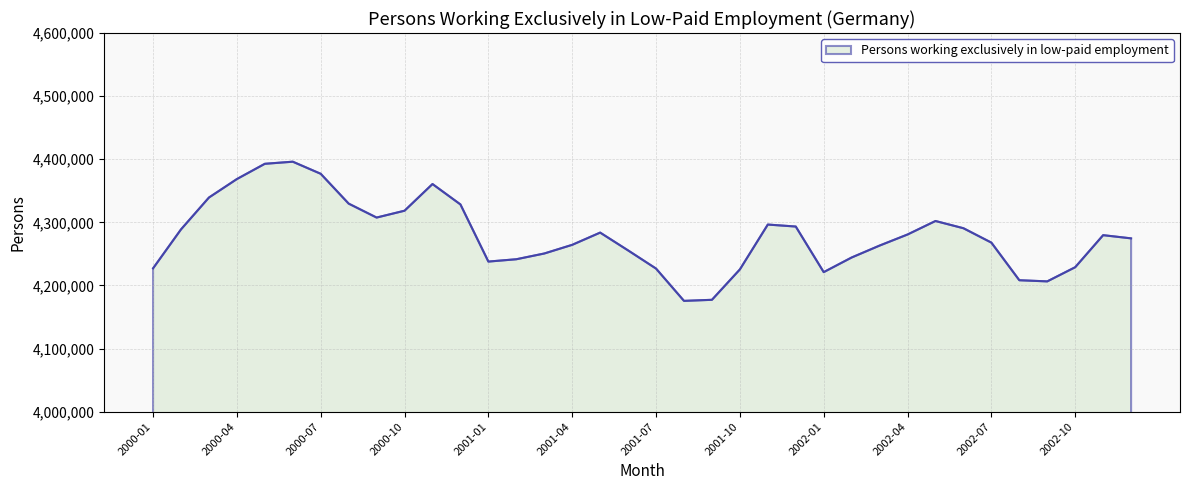

What is the minimum value shown in the chart?

4175549